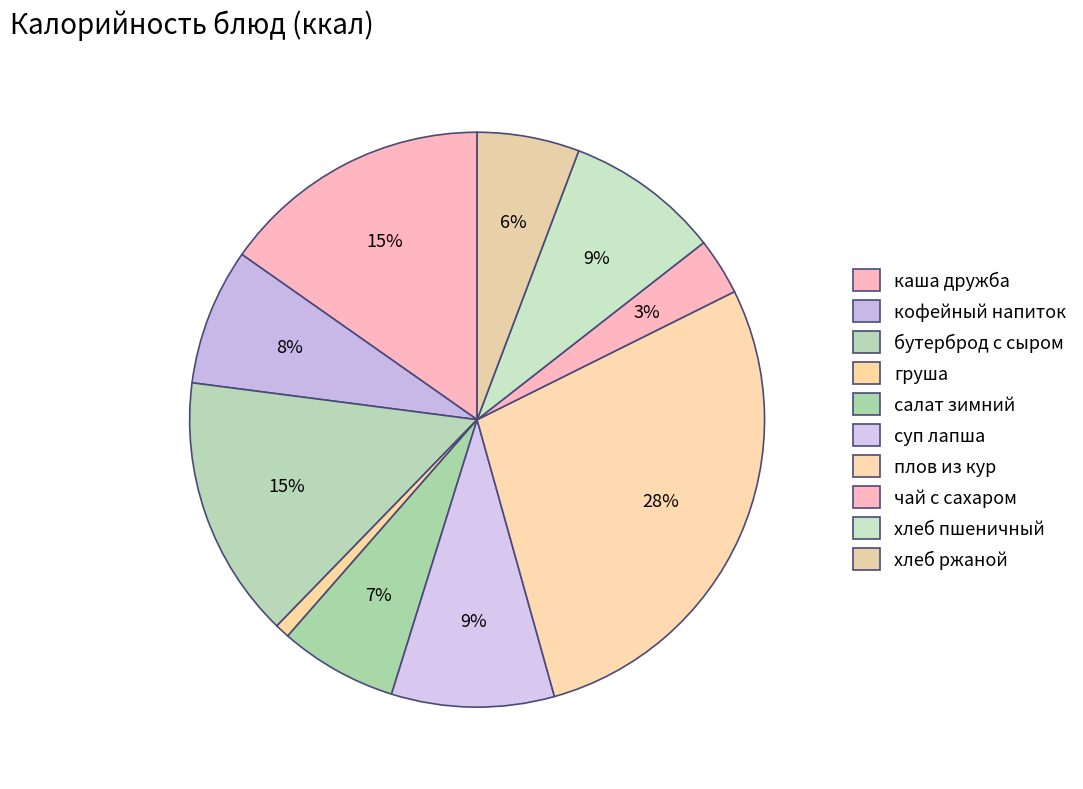

Is it true that суп лапша is 24% of the pie?

False